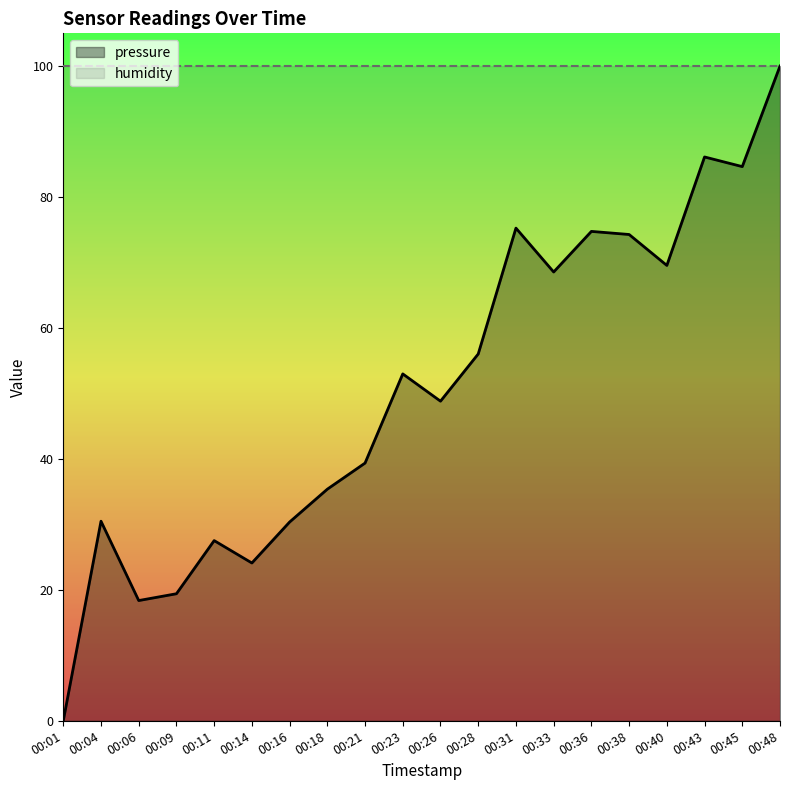

At which category does the data reach its first local valley?

00:06